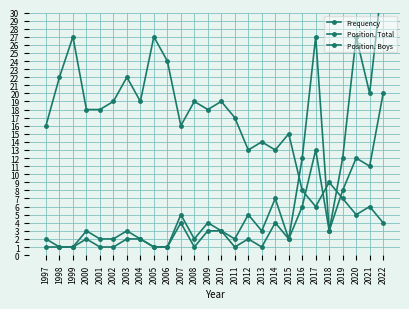

What is the average value of the Position. Boys series?

4